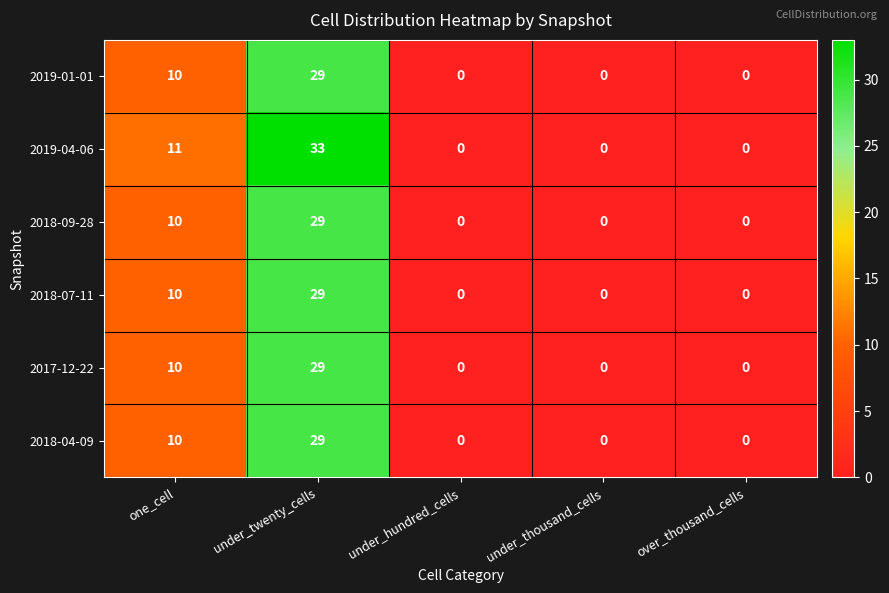

Which series changed the most between one_cell and over_thousand_cells?

2019-04-06